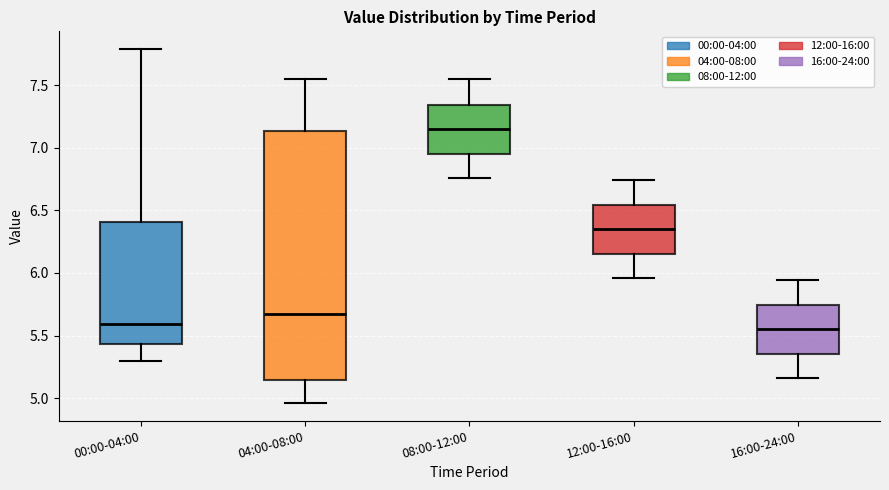

Reading left to right, read every box against the y-axis: the position of its median line, the range the box covers, and the ends of its whiskers. The values are not printed on the chart, so give them approximately, as read against the axis.

00:00-04:00: median 5.60, box 5.45 to 6.40, whiskers 5.30 to 7.80
04:00-08:00: median 5.70, box 5.15 to 7.15, whiskers 4.95 to 7.55
08:00-12:00: median 7.15, box 6.95 to 7.35, whiskers 6.75 to 7.55
12:00-16:00: median 6.35, box 6.15 to 6.55, whiskers 5.95 to 6.75
16:00-24:00: median 5.55, box 5.35 to 5.75, whiskers 5.15 to 5.95